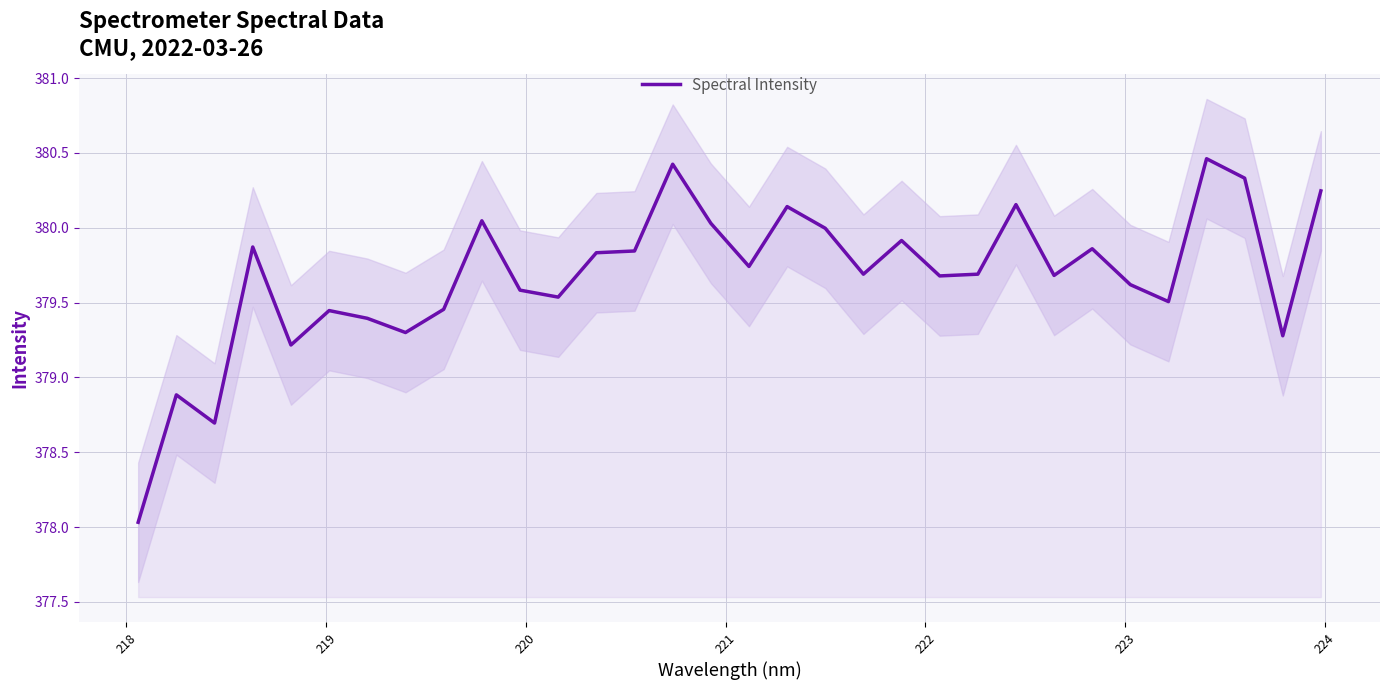

What is the value of the 20th point from the left?

379.7